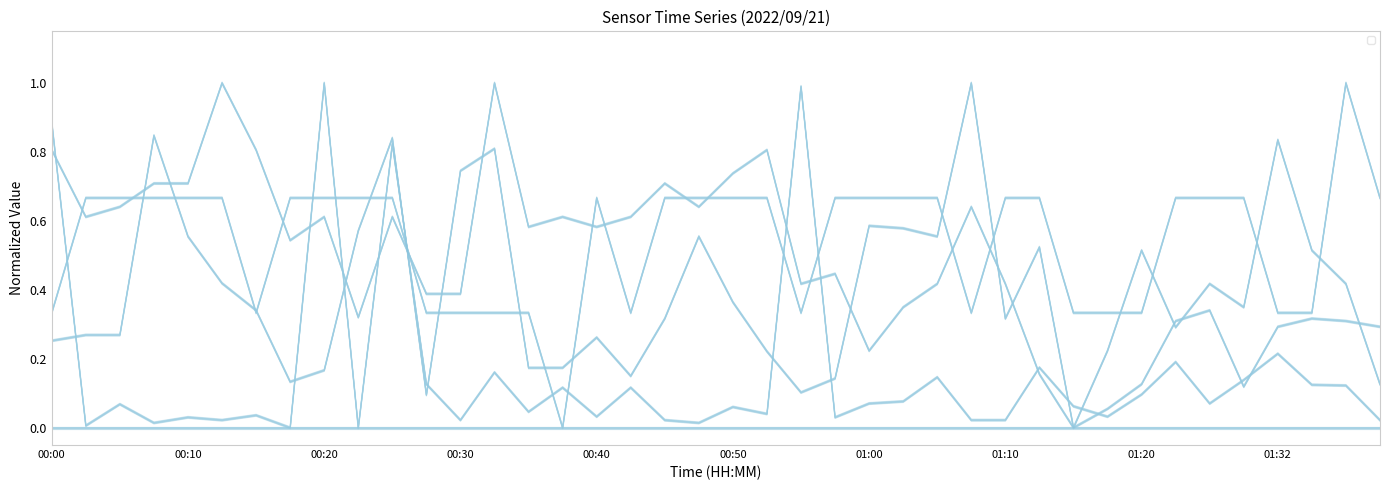

What is the sum of all Signal values?

21.6